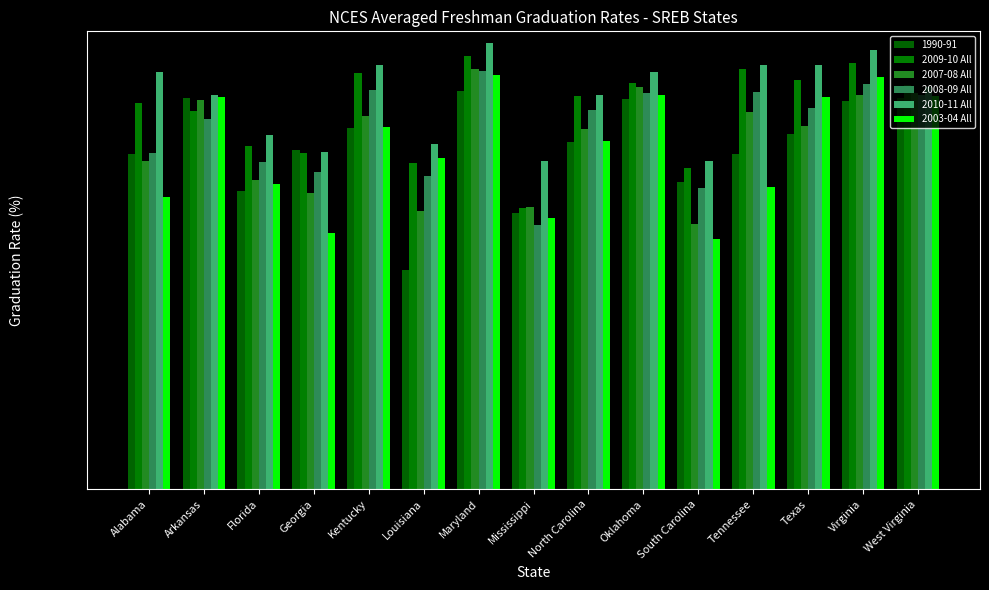

What is the sum of all 2008-09 All values?

1094.2